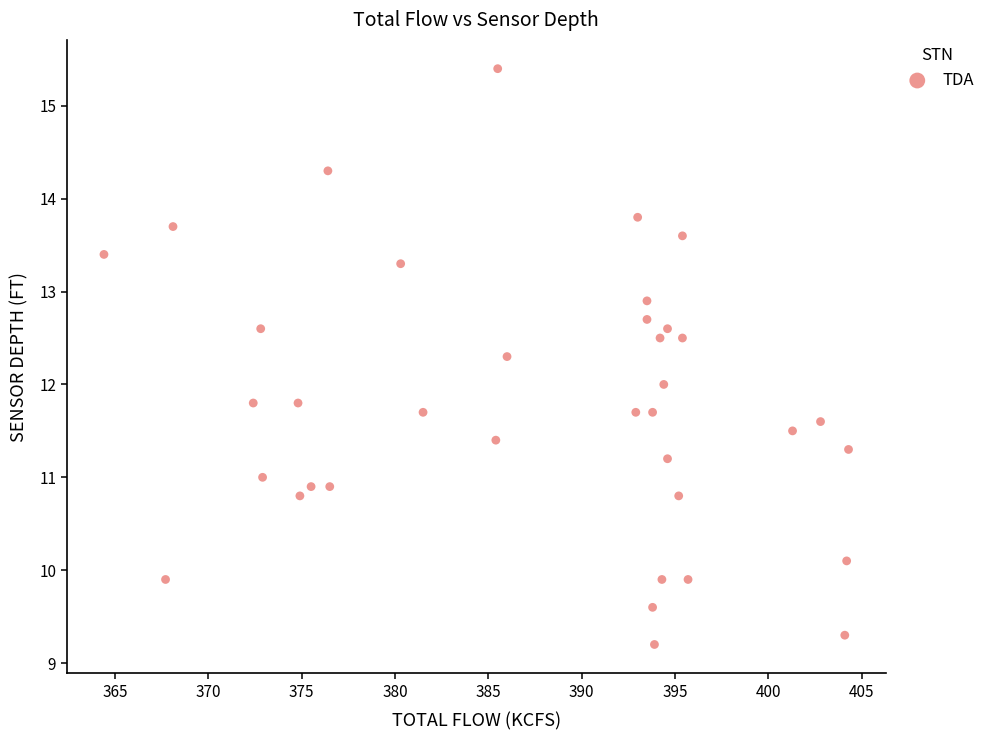

What is the range of X values (max minus min)?

39.9